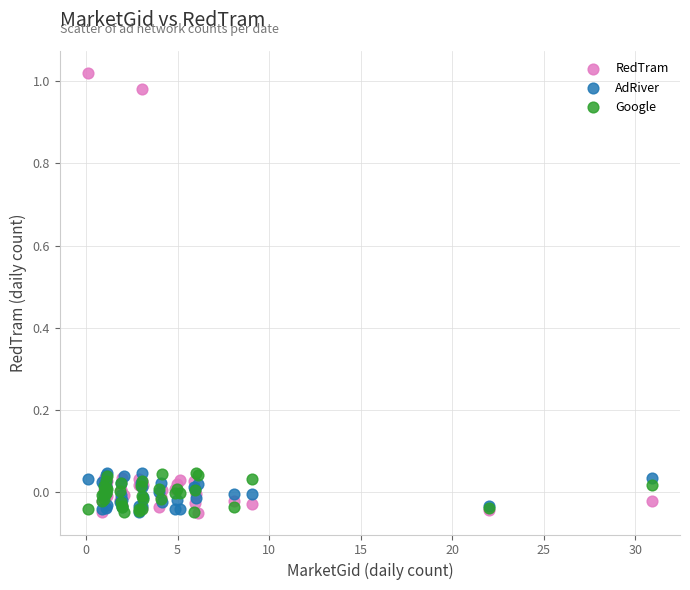

Which series has the widest spread of Y values?

RedTram